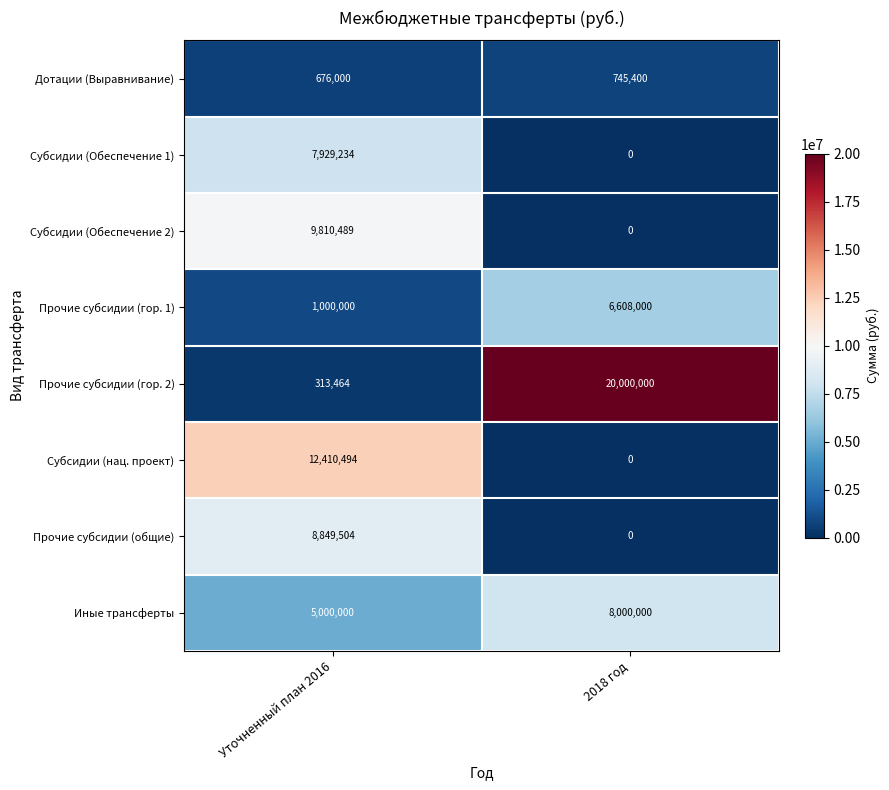

What is the greatest value displayed?

20000000